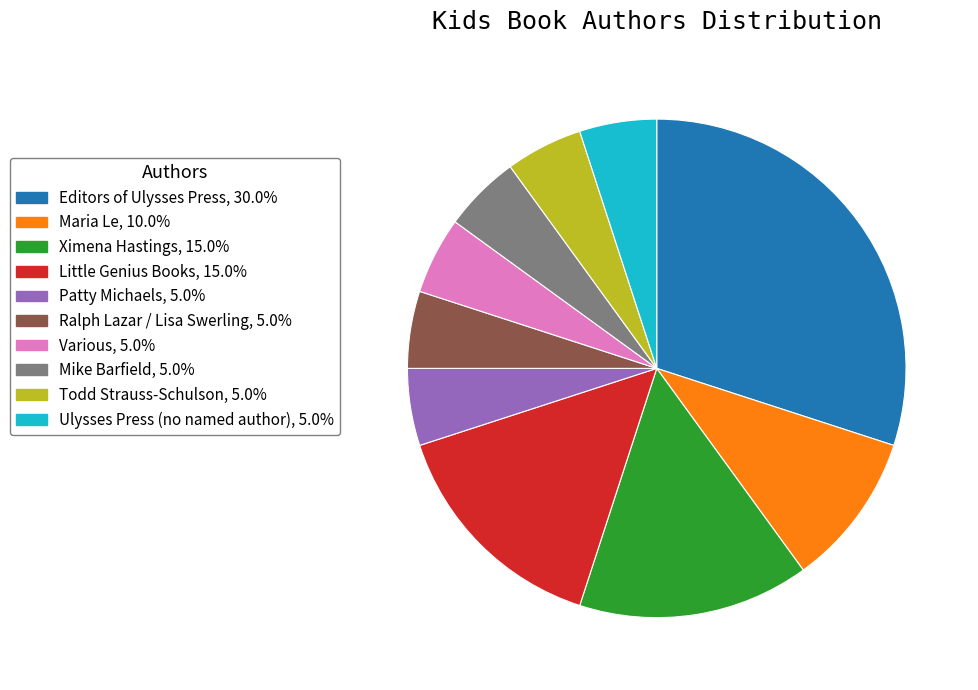

Does any single category account for the majority?

No